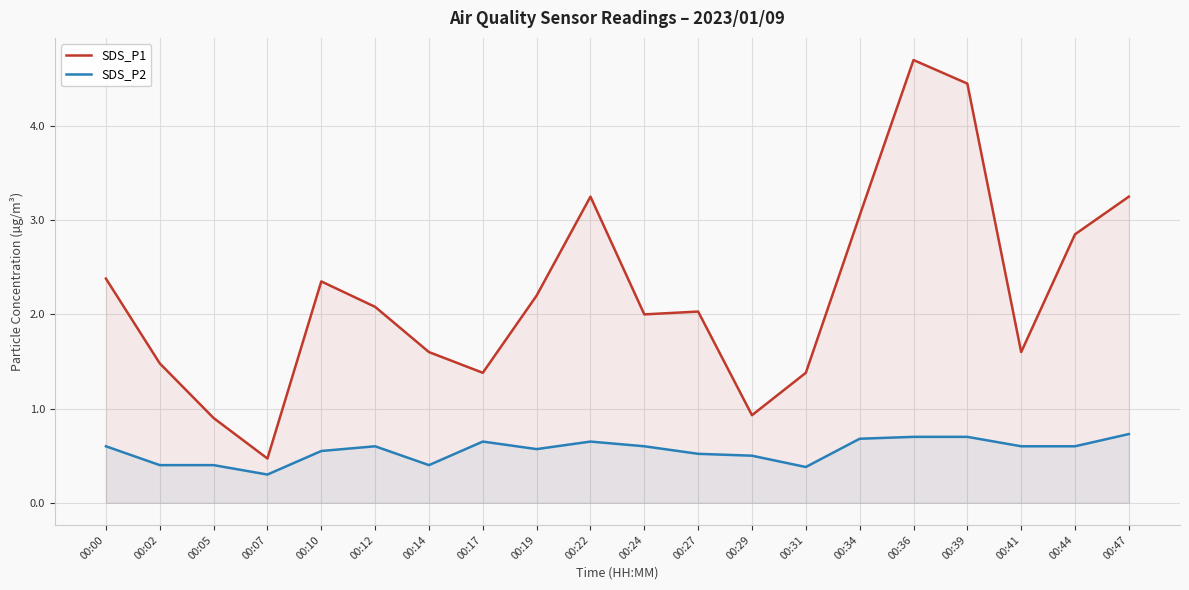

At which category is the sum across all series the highest?

00:36